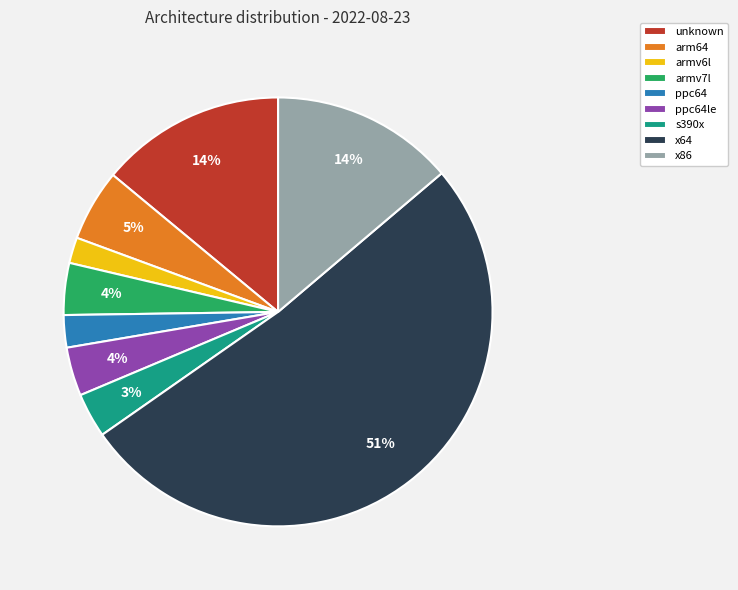

Which category has the biggest portion of the pie?

x64